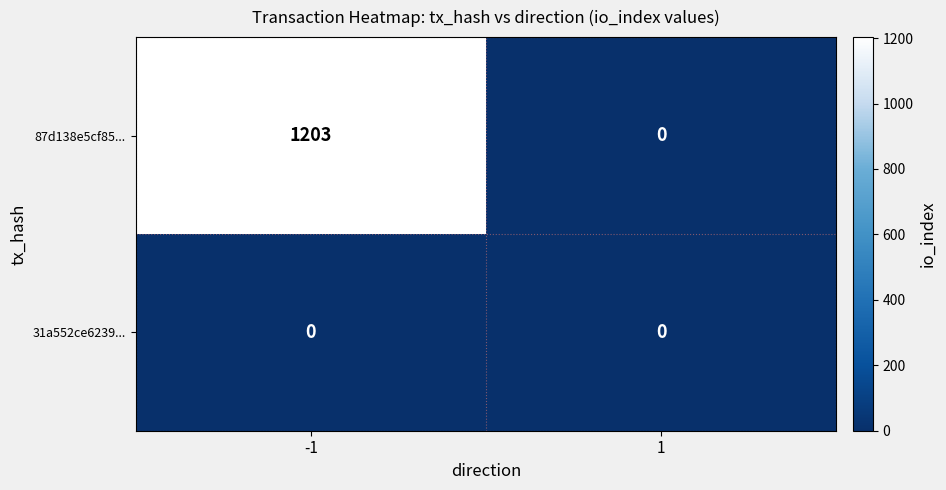

Between -1 and 1, which series saw the biggest shift?

87d138e5cf85...